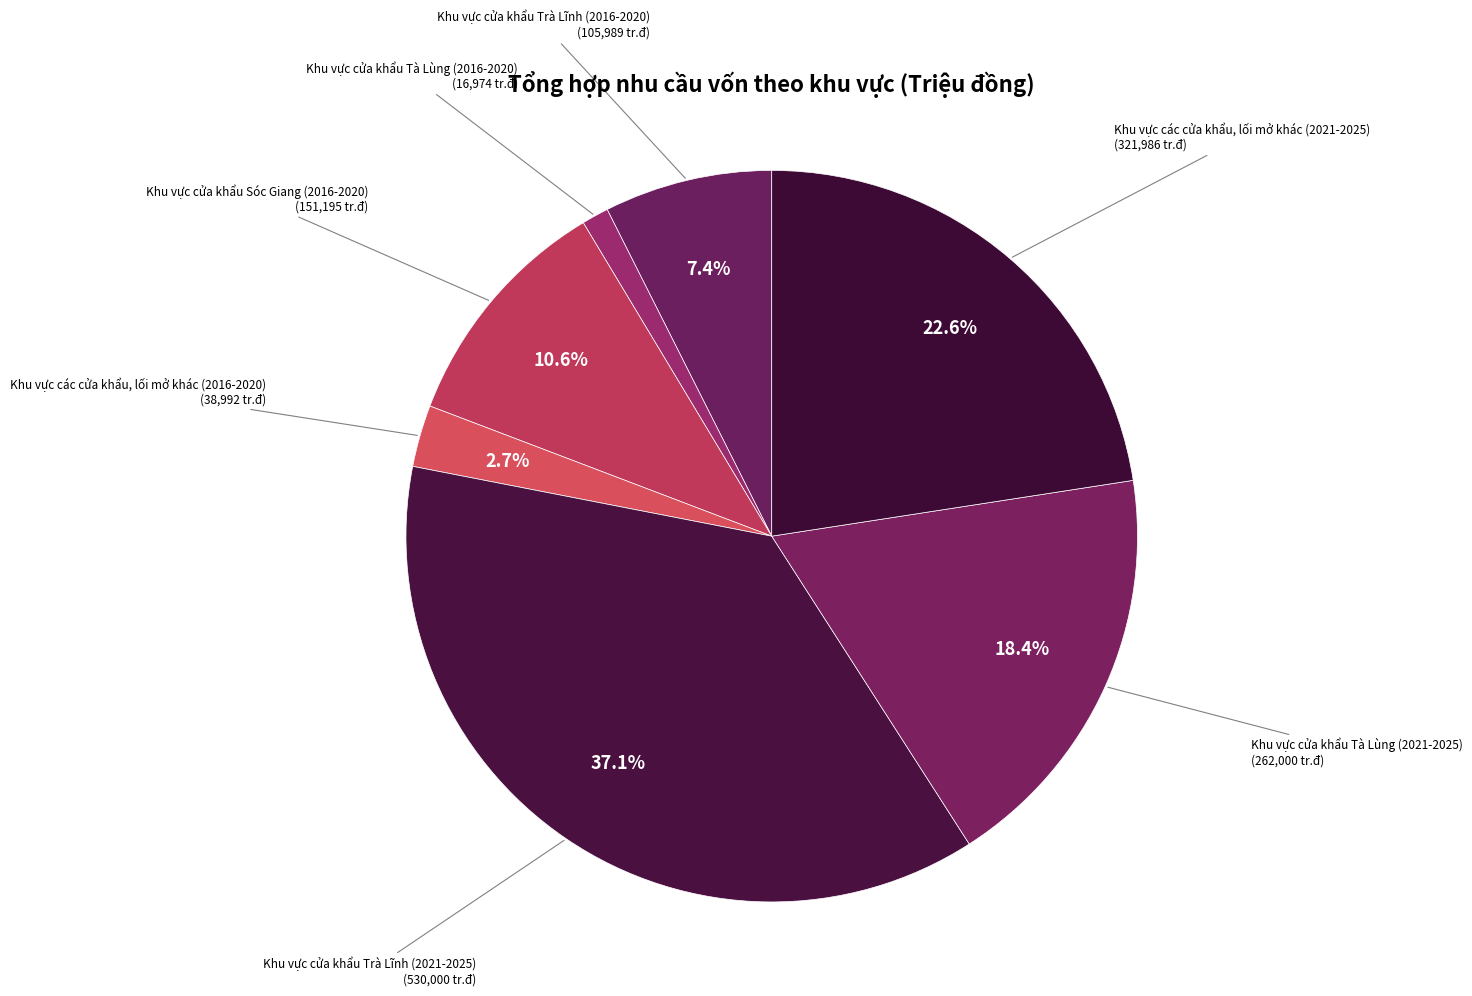

To the nearest percent, what is the difference between the Khu vực cửa khẩu Trà Lĩnh (2016-2020) and Khu vực cửa khẩu Trà Lĩnh (2021-2025) slice percentages?

30%